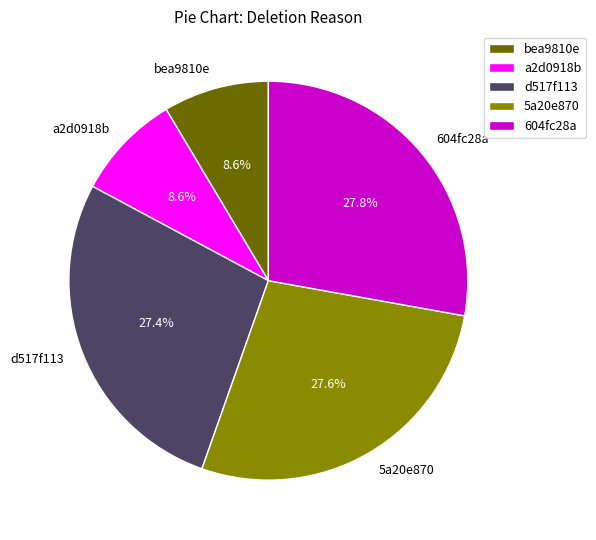

To the nearest percent, what is the average slice percentage?

20%